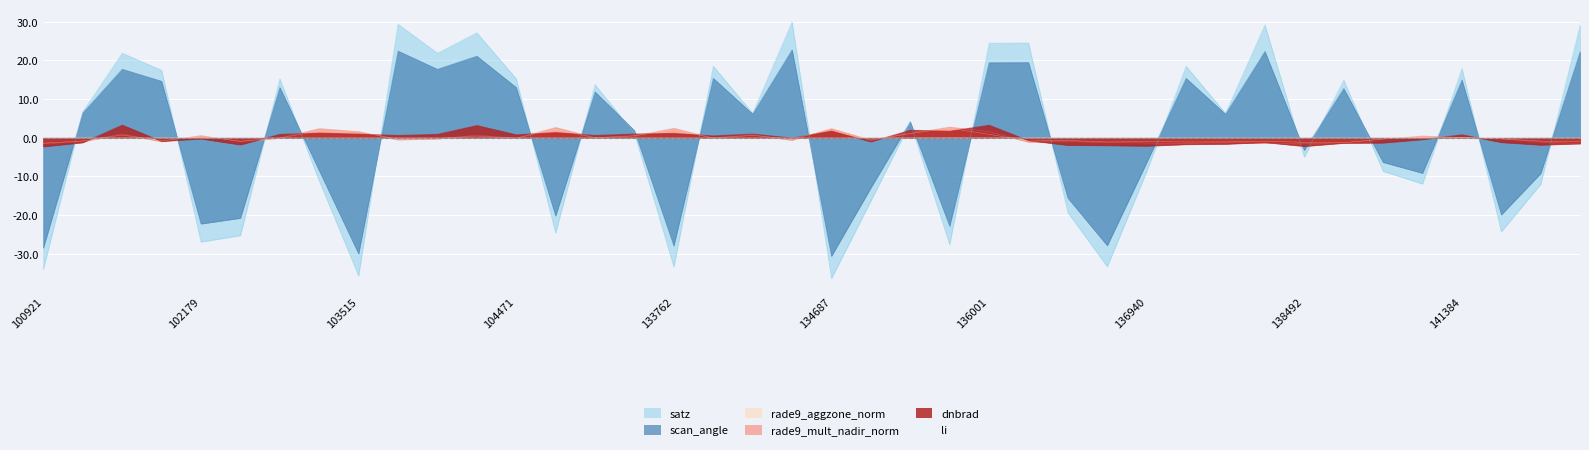

Does the chart display data point markers on the line(s)?

No